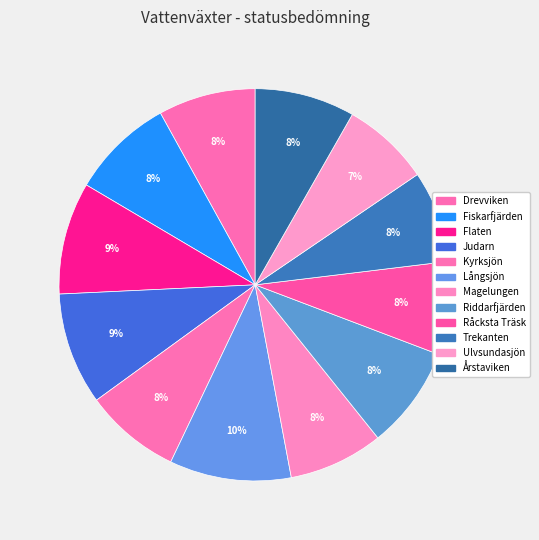

To the nearest percent, what percentage of the pie is Magelungen?

8%